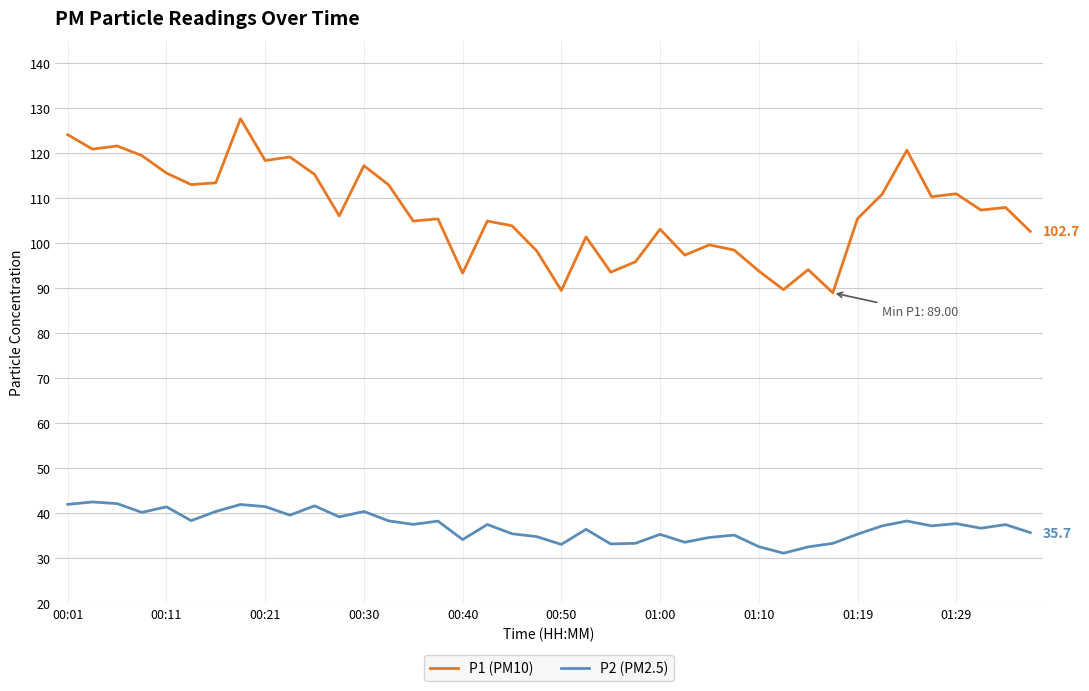

What is the difference between the maximum and minimum values in the P2 (PM2.5) series?

11.4